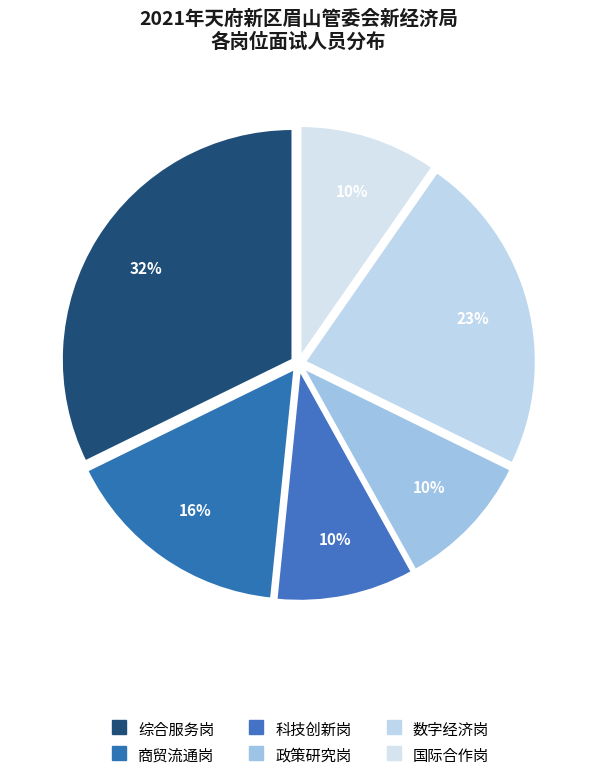

Is it true that 商贸流通岗 is 28% of the pie?

False